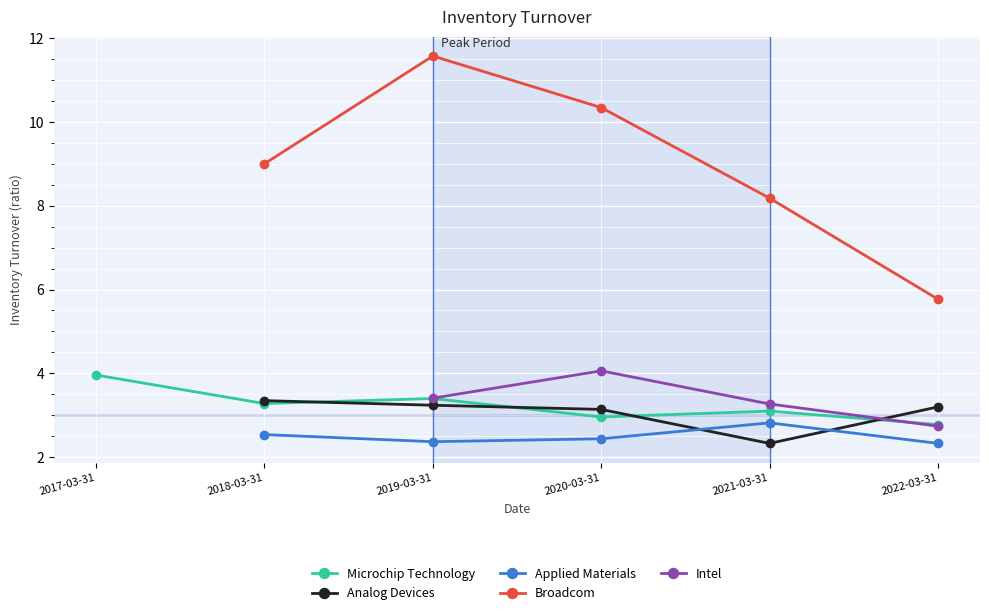

How many lines are shown in the chart?

5